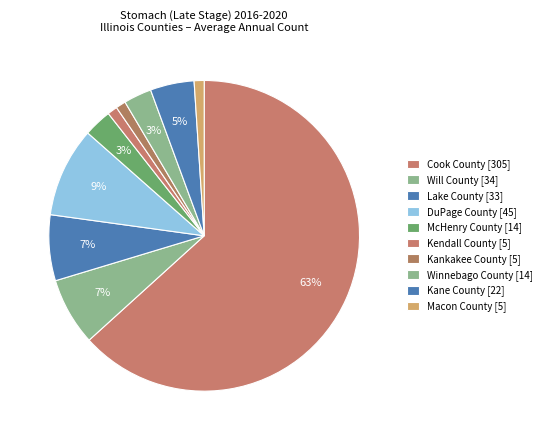

What is the smallest slice in the pie chart?

Kendall County